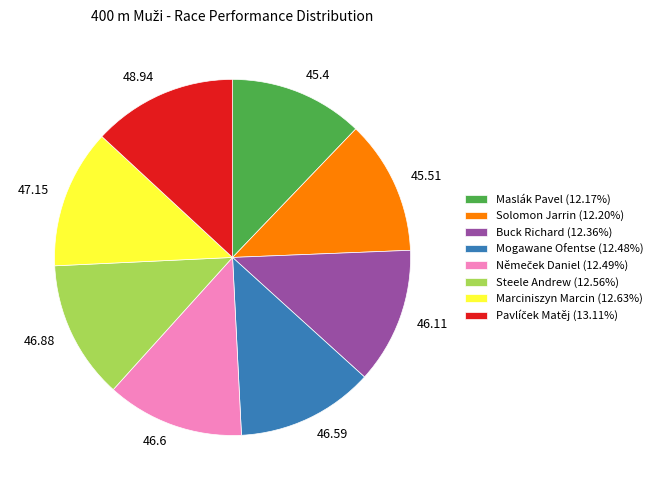

Approximately how many times larger is the value at Maslák Pavel compared to Marciniszyn Marcin?

1.0